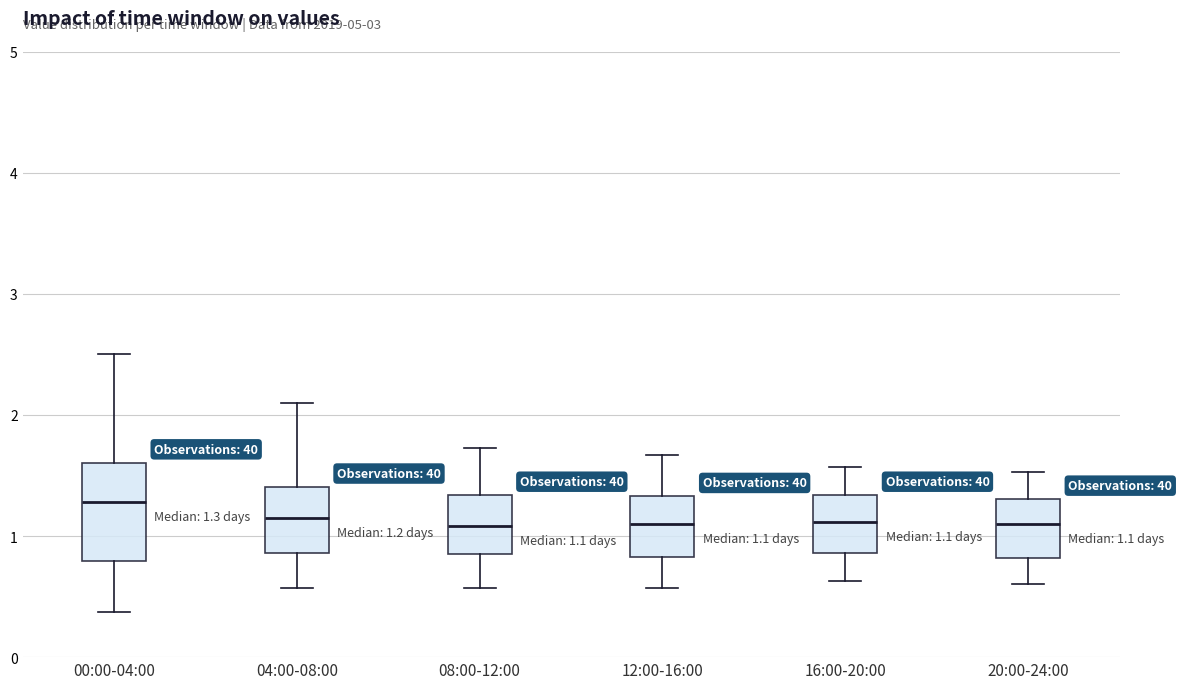

Comparing the boxes themselves (not the whiskers), which one is the tallest?

00:00-04:00